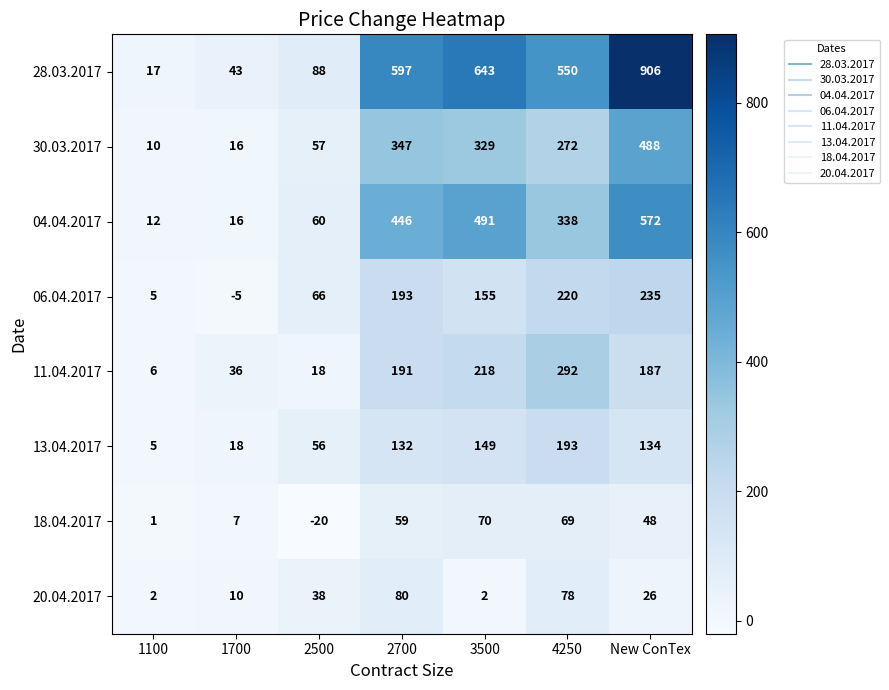

Which series has the largest total across all categories?

28.03.2017